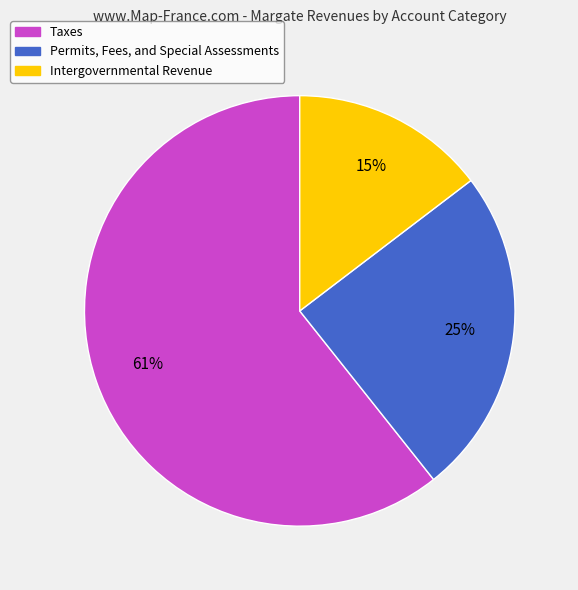

To the nearest percent, what is the average slice percentage?

33%